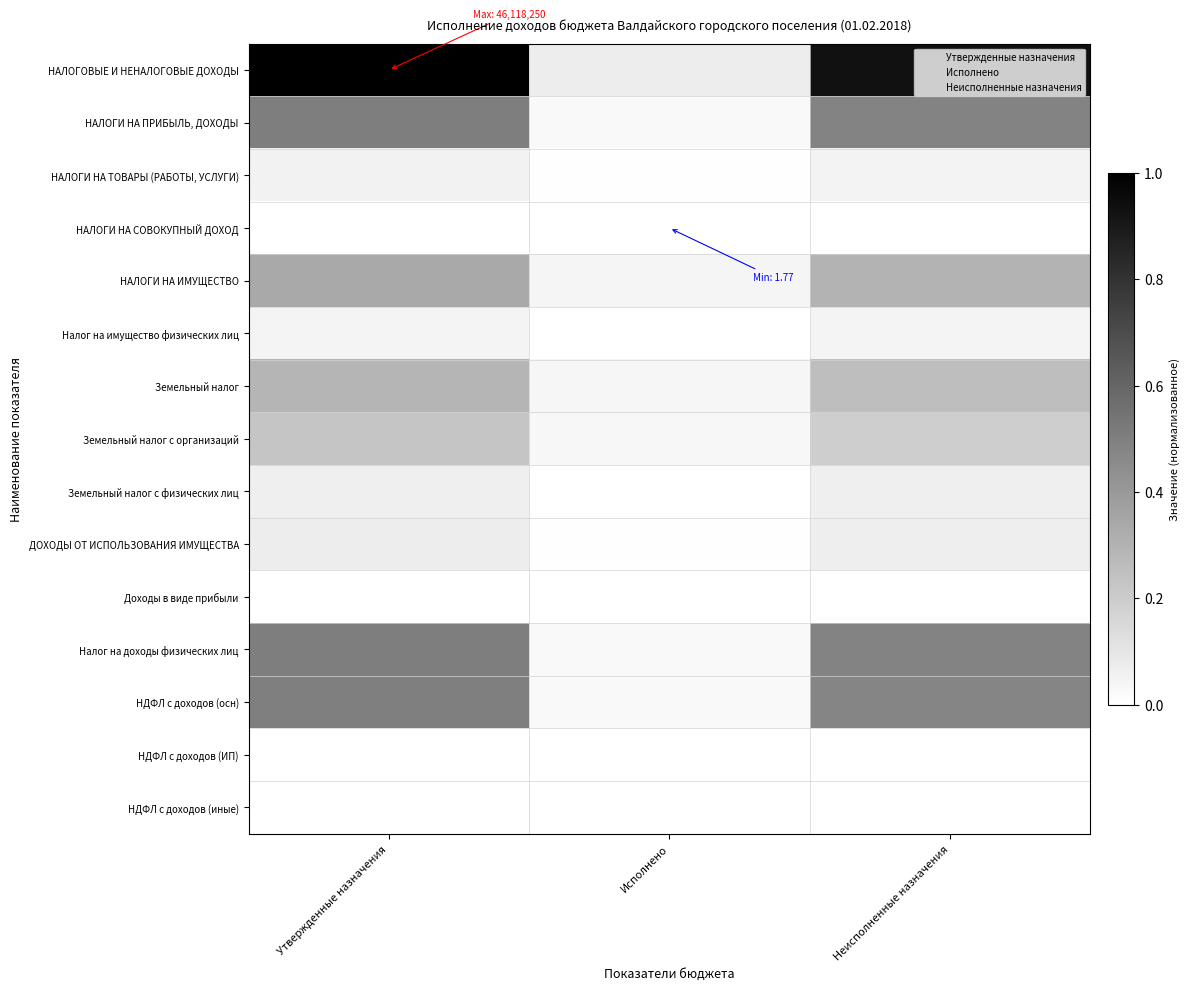

At which category is the sum across all series the highest?

Утвержденные назначения